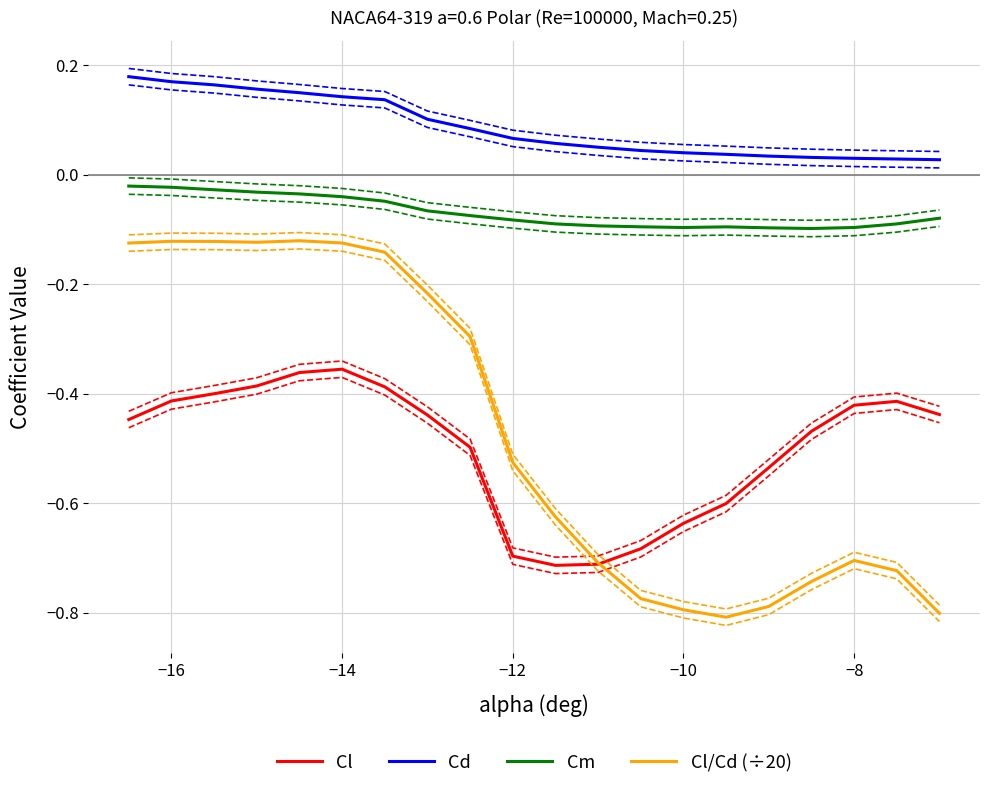

True or false: Cd and Cl cross at least once.

False